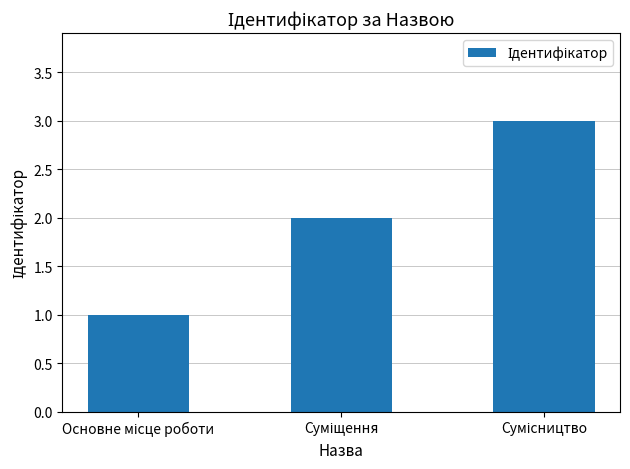

Reading right to left, extract all data points from this chart.

3	2	1